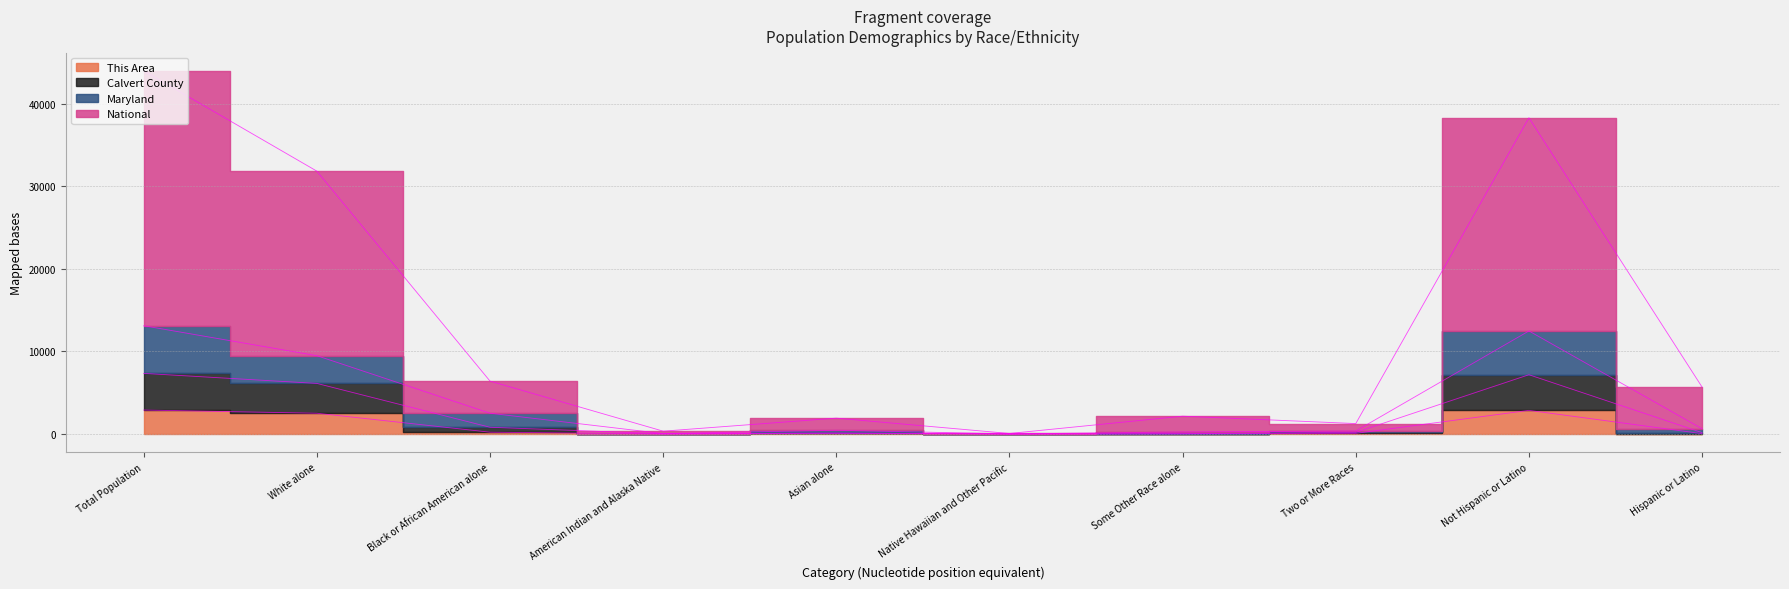

What is the highest value of the National series?

43988.0